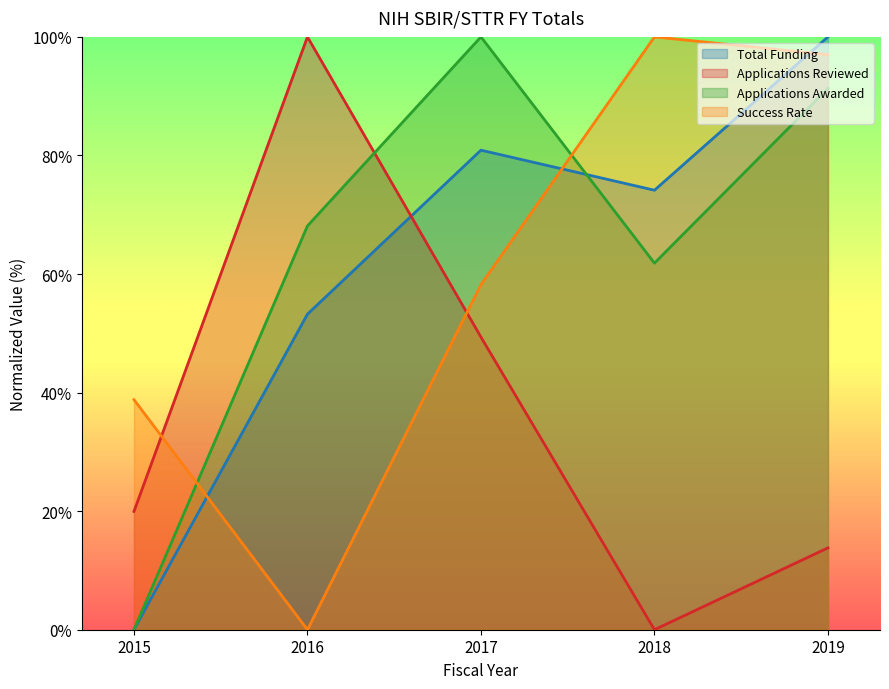

How many lines are shown in the chart?

4